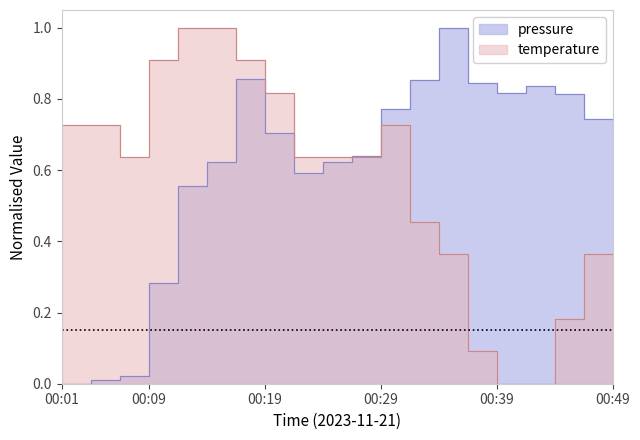

What are all the series names shown in the legend?

pressure, temperature